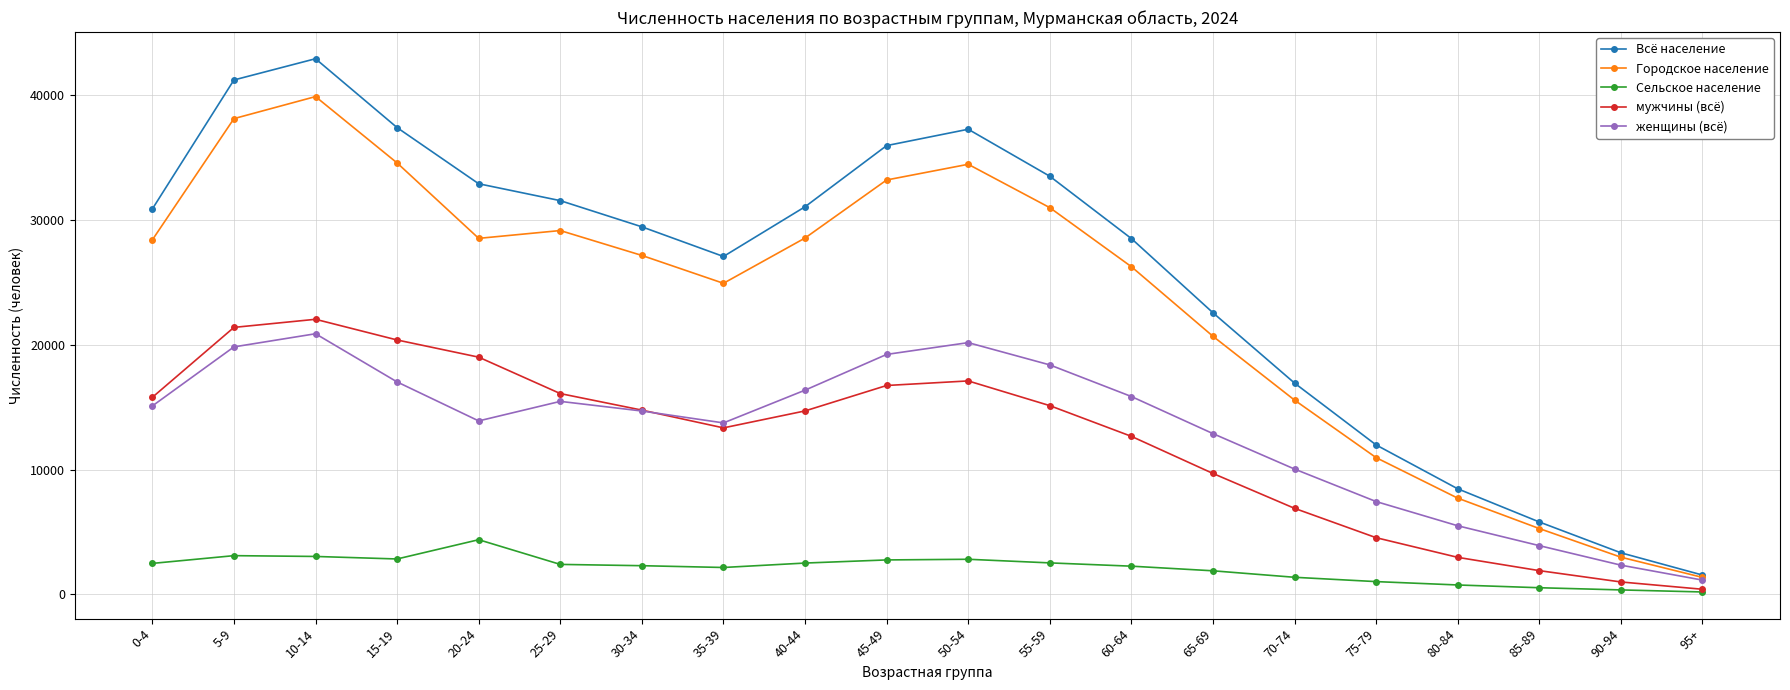

True or false: Сельское население and Всё население cross at least once.

False